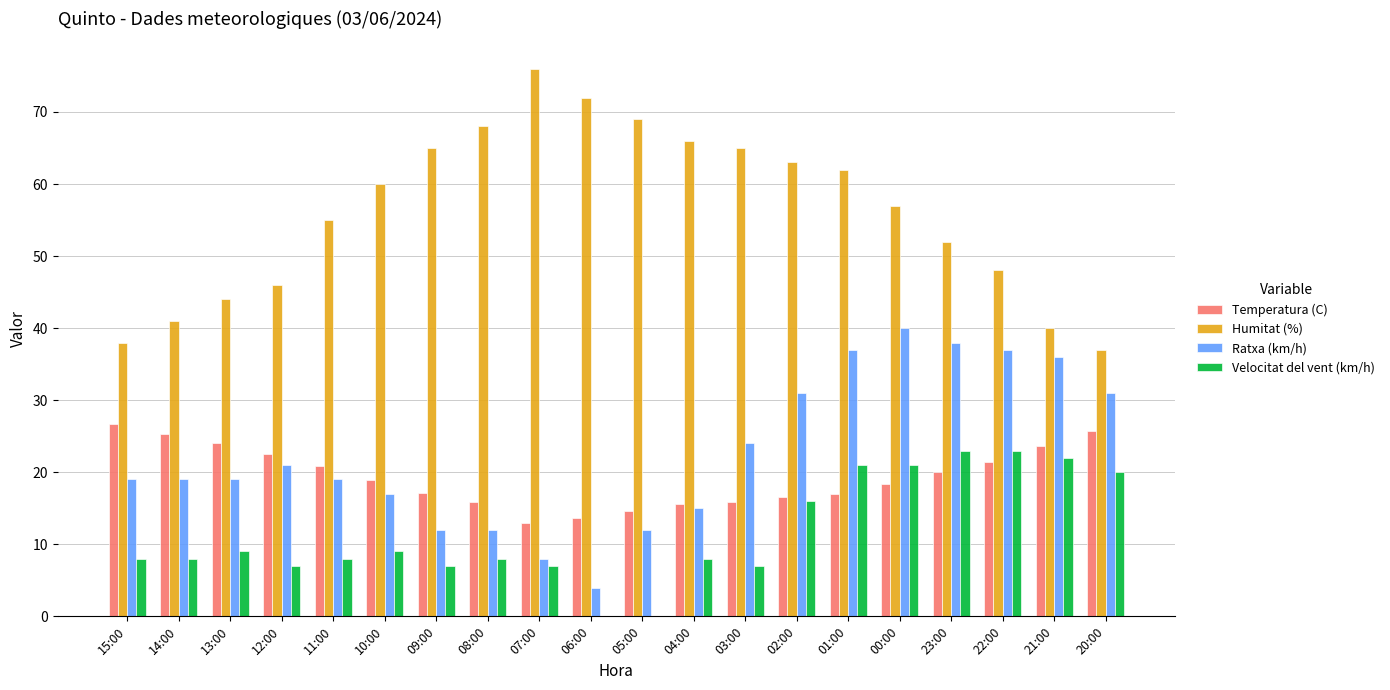

What is the highest value of the Humitat (%) series?

76.0